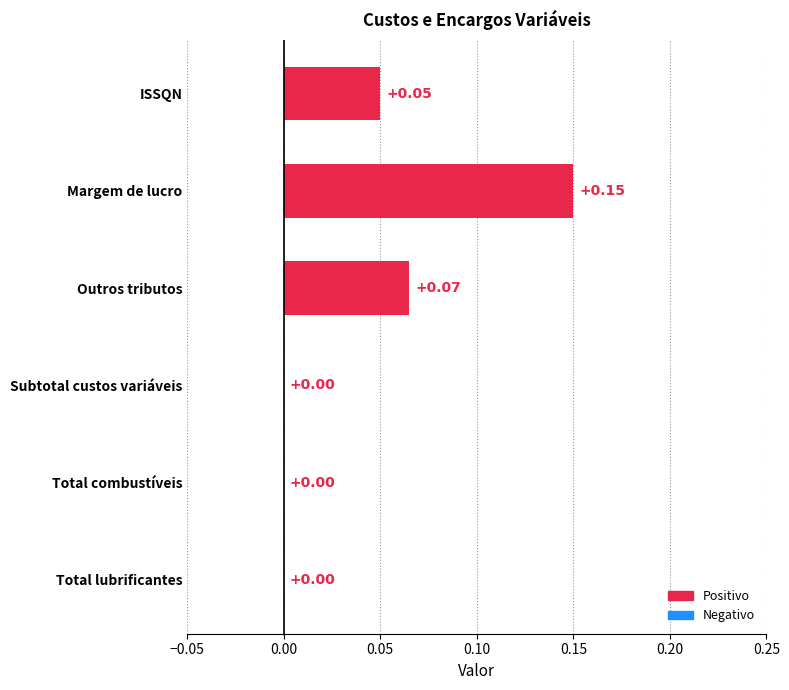

What is the sum of all values?

0.3